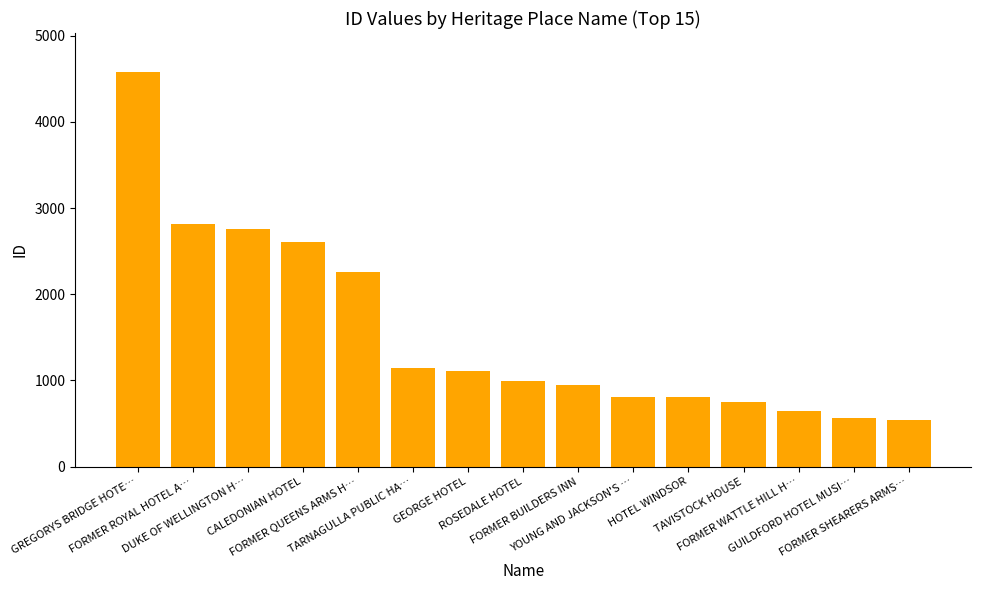

What is the sum of all values?

23333